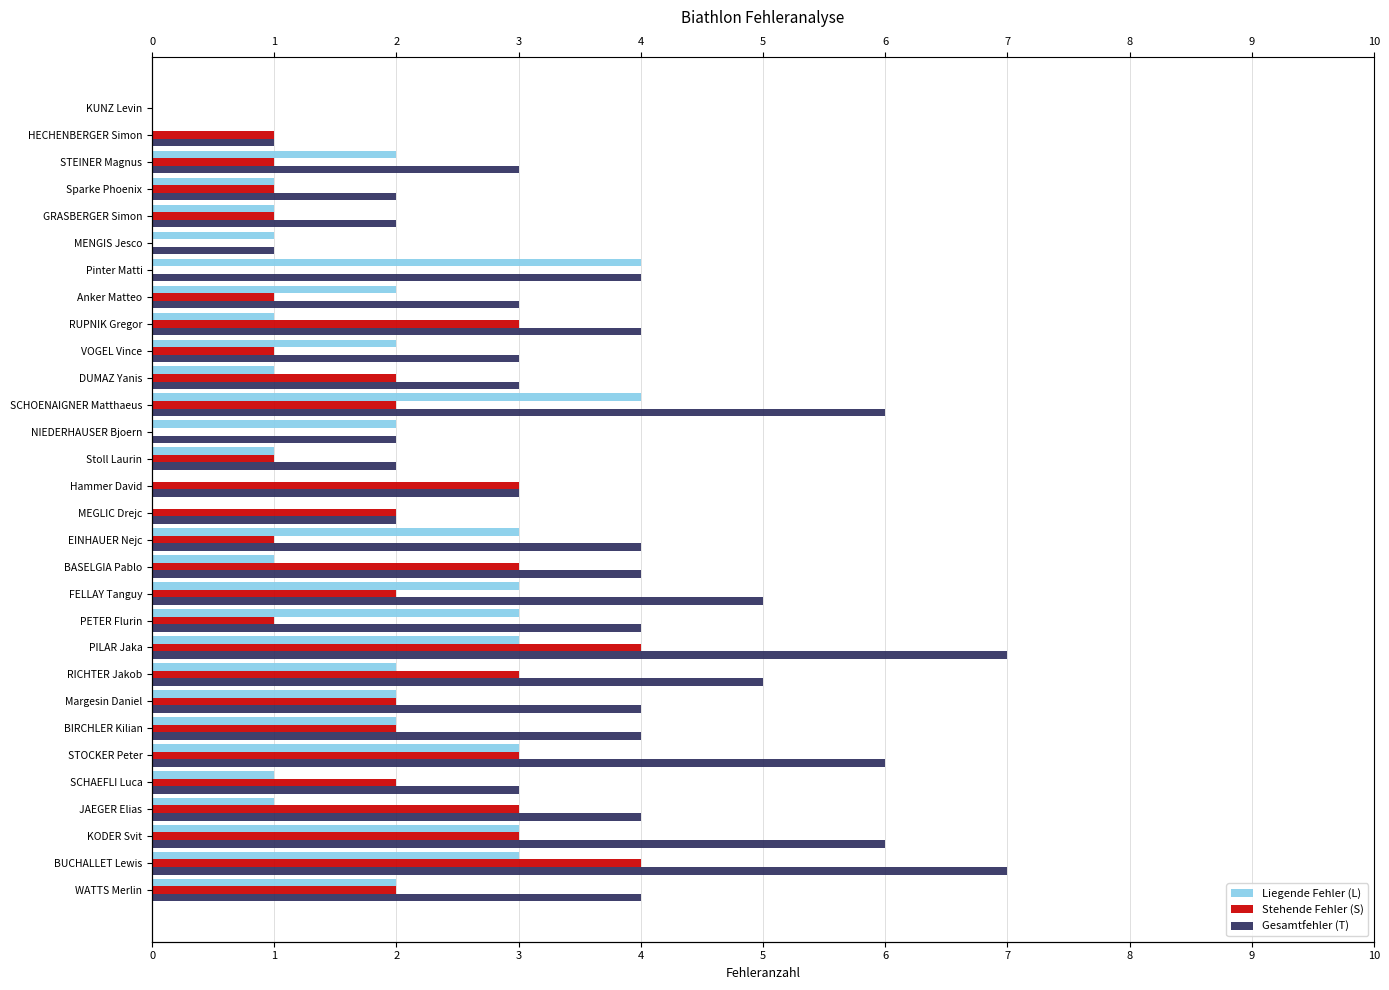

What is the spread (max minus min) of values at PETER Flurin?

3